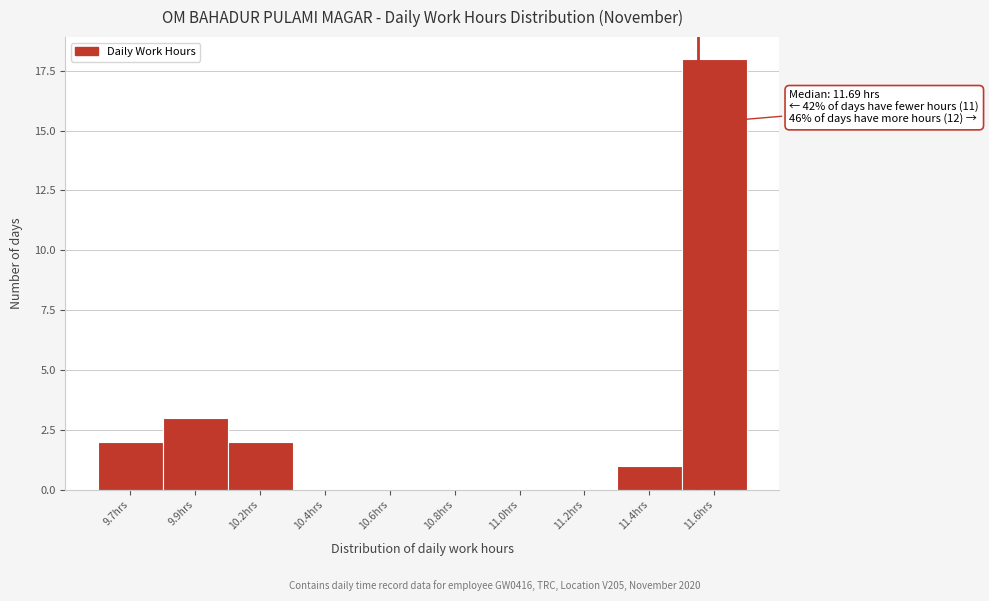

Reading left to right, transcribe all the data shown in this chart.

9.7hrs=2	9.9hrs=3	10.2hrs=2	10.4hrs=0	10.6hrs=0	10.8hrs=0	11.0hrs=0	11.2hrs=0	11.4hrs=1	11.6hrs=18